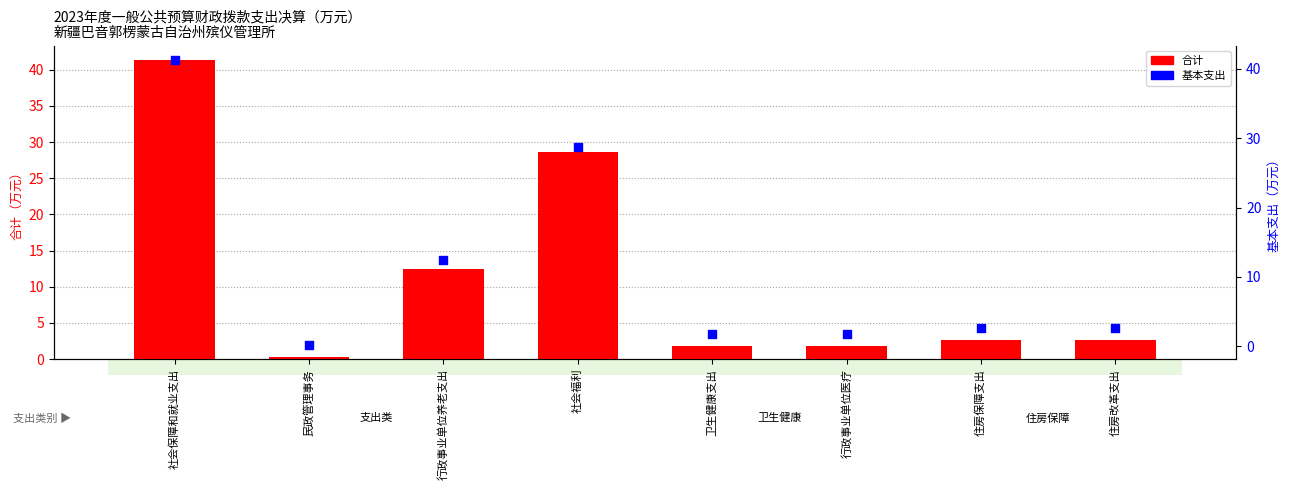

Which series reaches the minimum Y coordinate?

合计